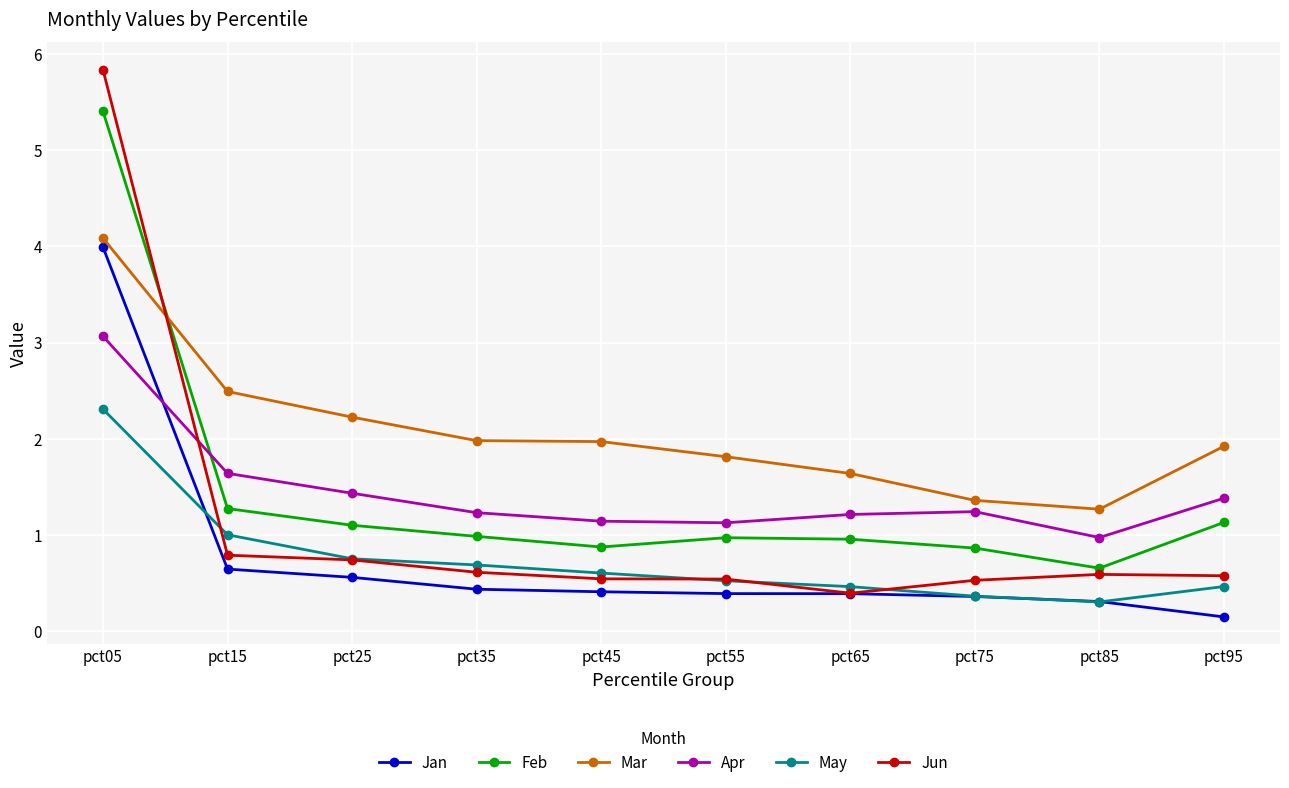

Does the chart display data point markers on the line(s)?

Yes